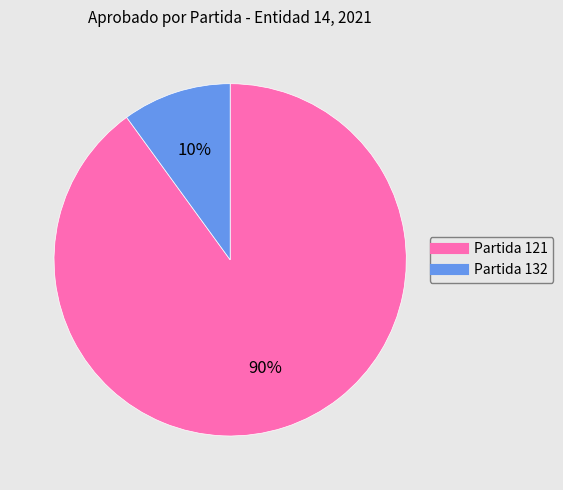

How many segments does this pie chart have?

2